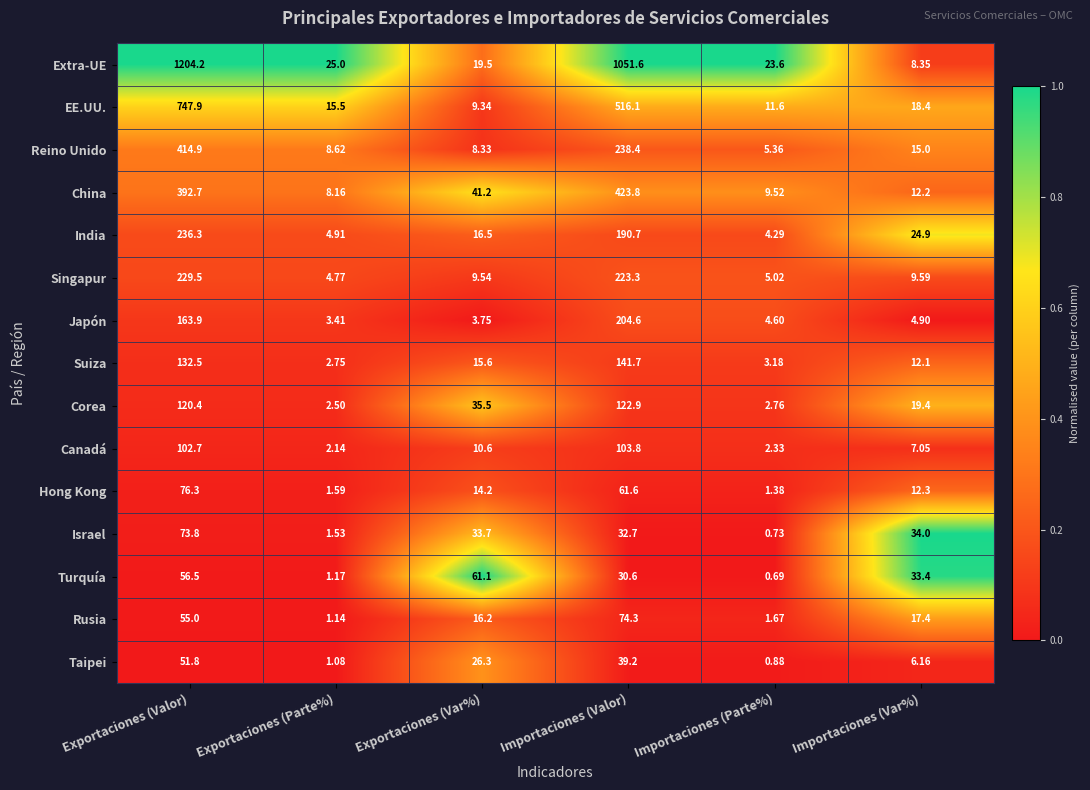

At which category does the chart reach its peak across all series?

Exportaciones (Valor)